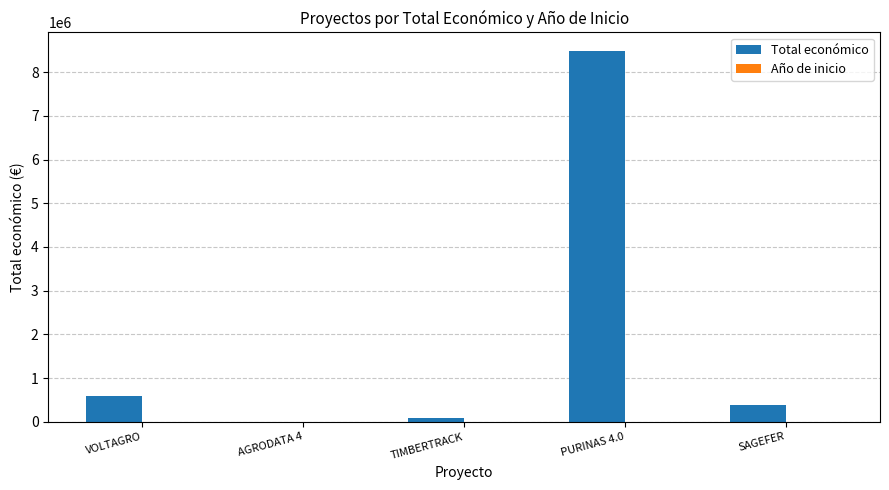

Between AGRODATA 4 and PURINAS 4.0, which series saw the biggest shift?

Total económico